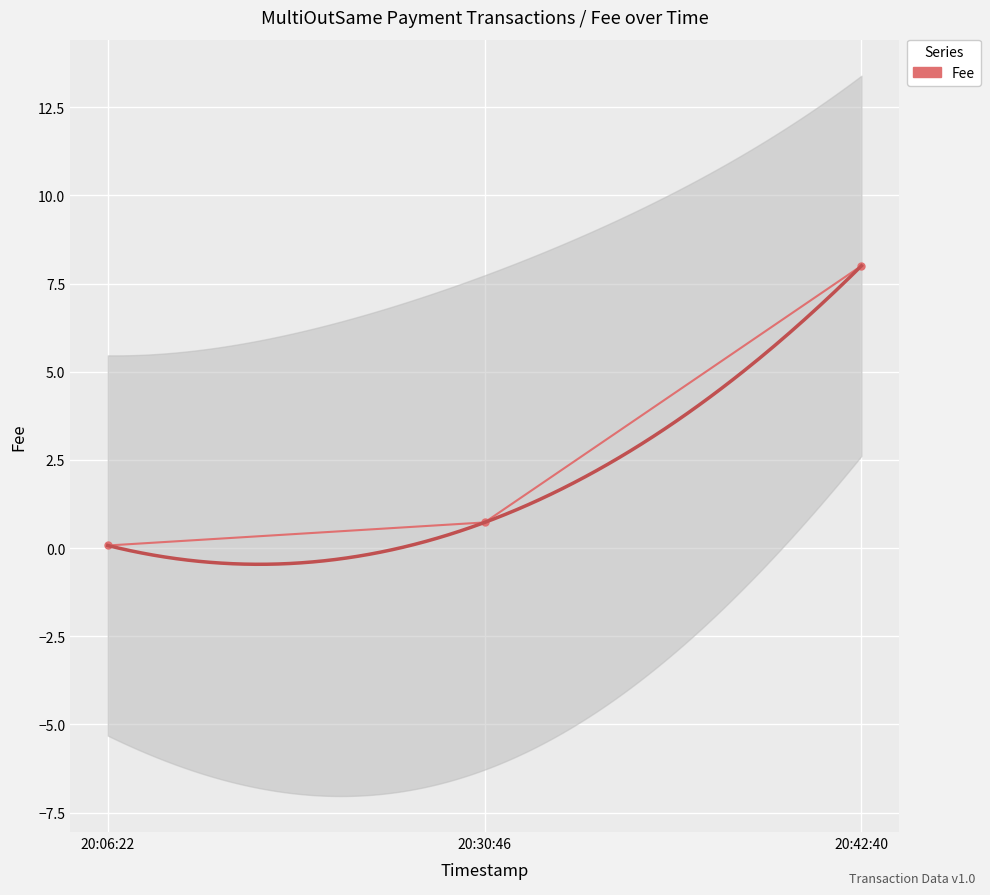

Which label corresponds to the largest value in the chart?

20:42:40